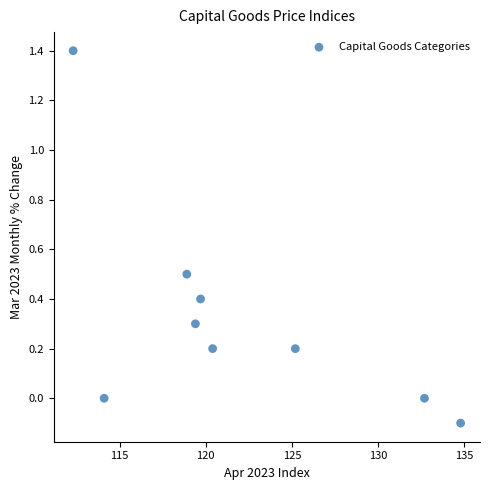

What is the range of Y values (max minus min)?

1.5